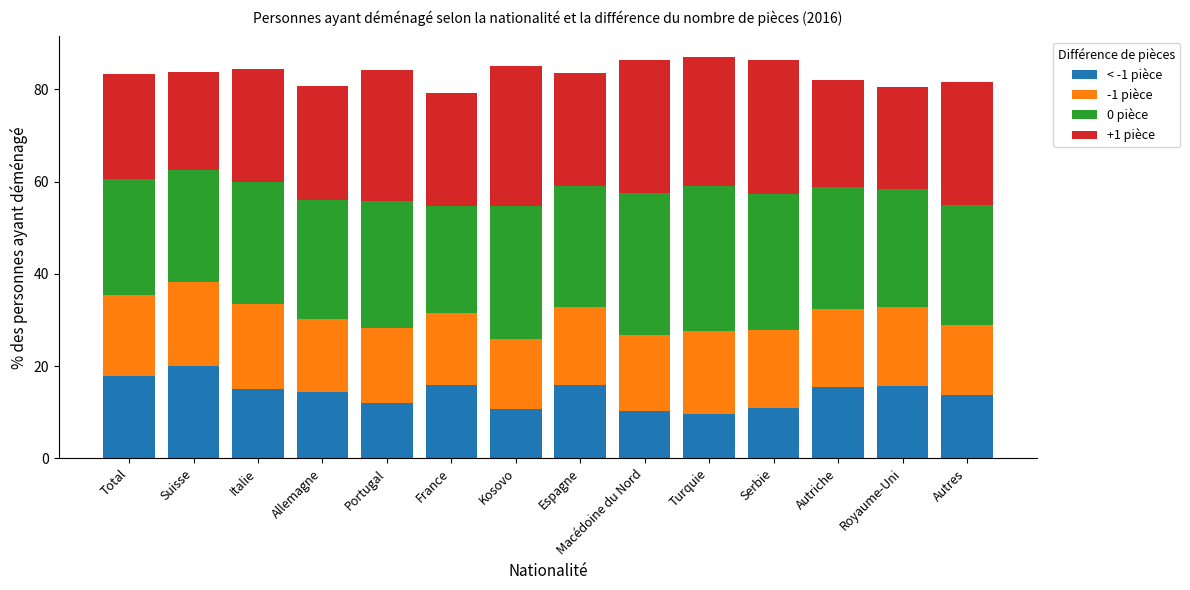

What is the total value across all series at Portugal?

84.1